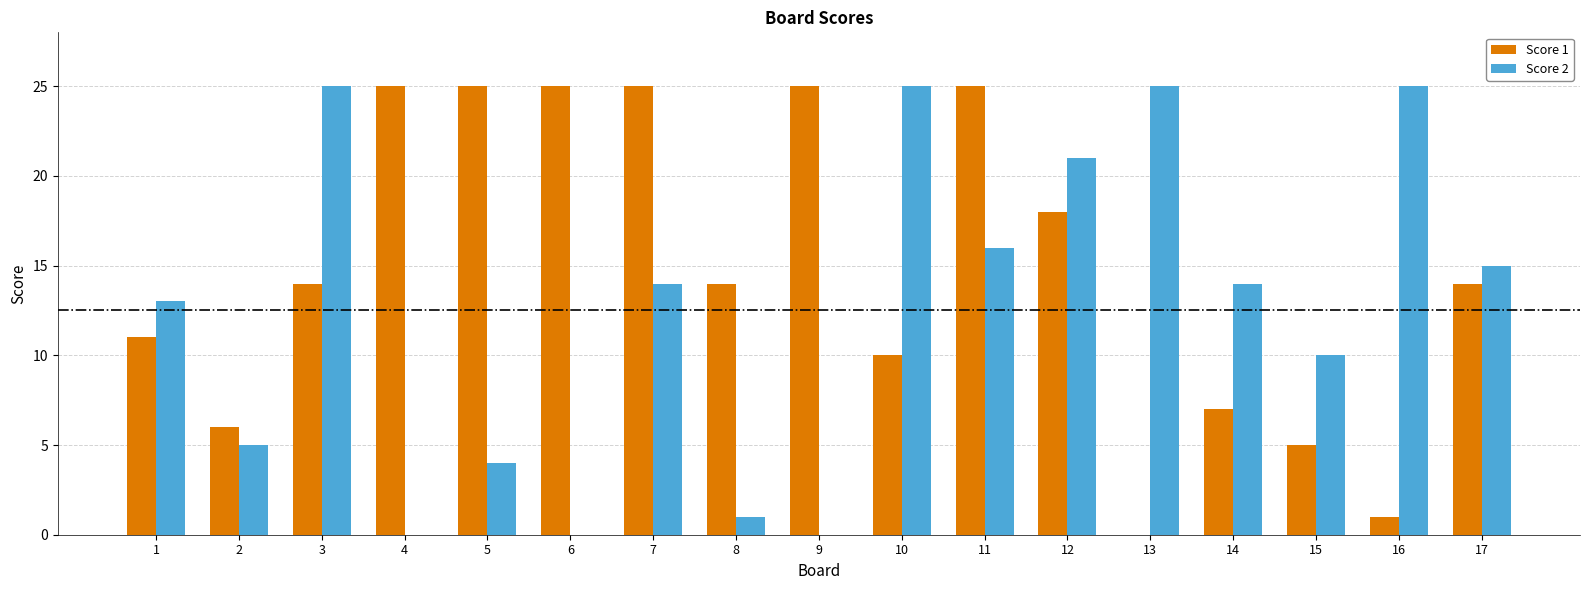

What is the total value across all series at 12?

39